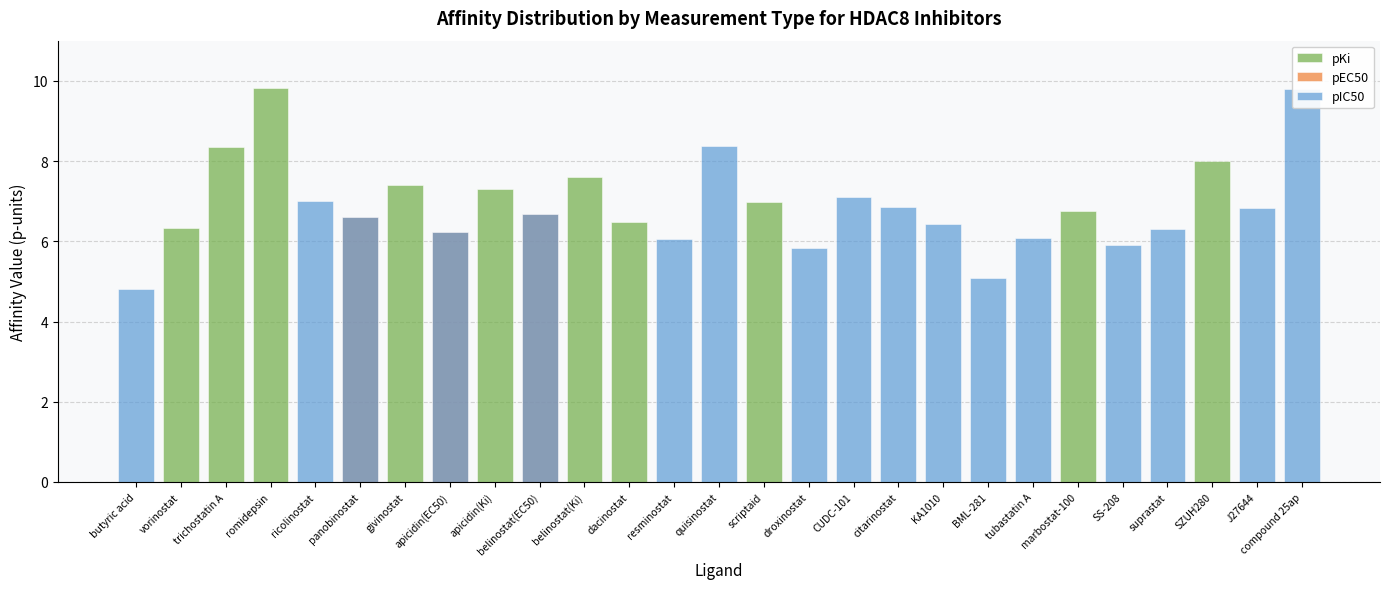

Reading right to left, extract all data points from this chart.

pKi: compound 25ap=0.0	J27644=0.0	SZUH280=8.0	suprastat=0.0	SS-208=0.0	marbostat-100=6.8	tubastatin A=0.0	BML-281=0.0	KA1010=0.0	citarinostat=0.0	CUDC-101=0.0	droxinostat=0.0	scriptaid=7.0	quisinostat=0.0	resminostat=0.0	dacinostat=6.5	belinostat(Ki)=7.6	belinostat(EC50)=0.0	apicidin(Ki)=7.3	apicidin(EC50)=0.0	givinostat=7.4	panobinostat=0.0	ricolinostat=0.0	romidepsin=9.8	trichostatin A=8.3	vorinostat=6.3	butyric acid=0.0
pEC50: compound 25ap=0.0	J27644=0.0	SZUH280=0.0	suprastat=0.0	SS-208=0.0	marbostat-100=0.0	tubastatin A=0.0	BML-281=0.0	KA1010=0.0	citarinostat=0.0	CUDC-101=0.0	droxinostat=0.0	scriptaid=0.0	quisinostat=0.0	resminostat=0.0	dacinostat=0.0	belinostat(Ki)=0.0	belinostat(EC50)=6.7	apicidin(Ki)=0.0	apicidin(EC50)=6.2	givinostat=0.0	panobinostat=6.6	ricolinostat=0.0	romidepsin=0.0	trichostatin A=0.0	vorinostat=0.0	butyric acid=0.0
pIC50: compound 25ap=9.8	J27644=6.8	SZUH280=0.0	suprastat=6.3	SS-208=5.9	marbostat-100=0.0	tubastatin A=6.1	BML-281=5.1	KA1010=6.4	citarinostat=6.9	CUDC-101=7.1	droxinostat=5.8	scriptaid=0.0	quisinostat=8.4	resminostat=6.1	dacinostat=0.0	belinostat(Ki)=0.0	belinostat(EC50)=6.7	apicidin(Ki)=0.0	apicidin(EC50)=6.2	givinostat=0.0	panobinostat=6.6	ricolinostat=7.0	romidepsin=0.0	trichostatin A=0.0	vorinostat=0.0	butyric acid=4.8